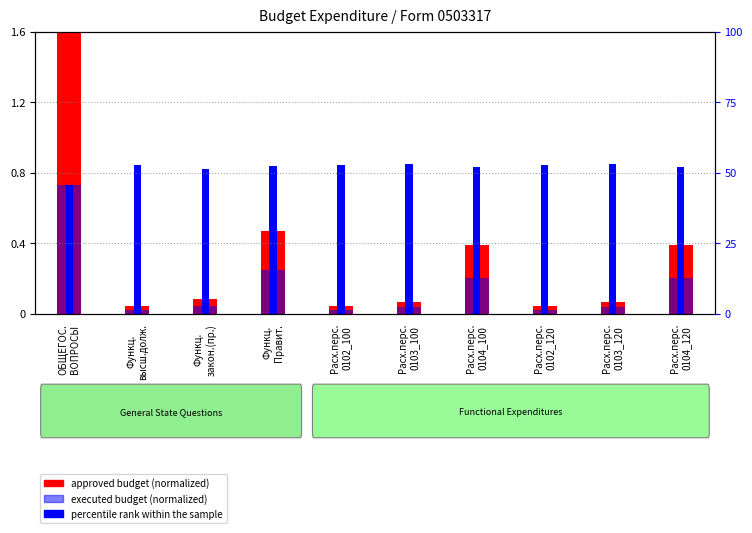

Which series has the largest total across all categories?

percentile rank within sample